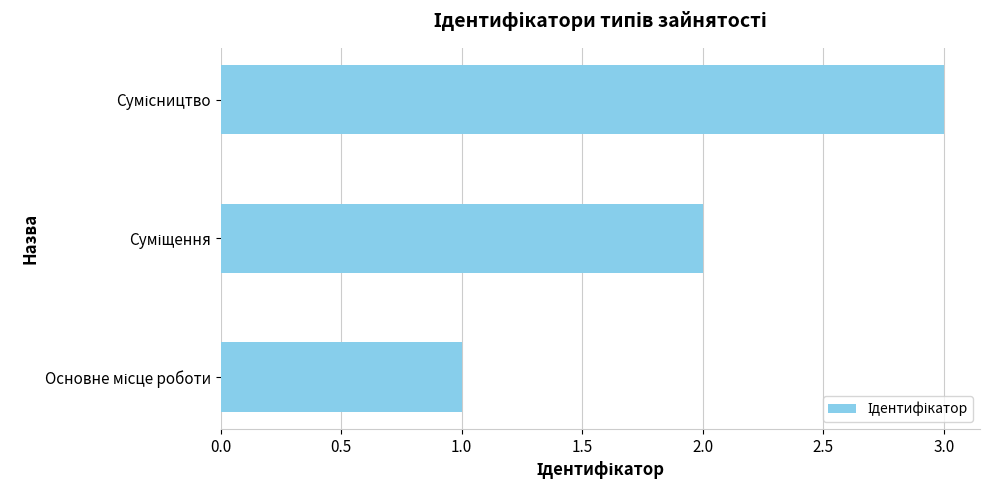

What is the sum of all values?

6